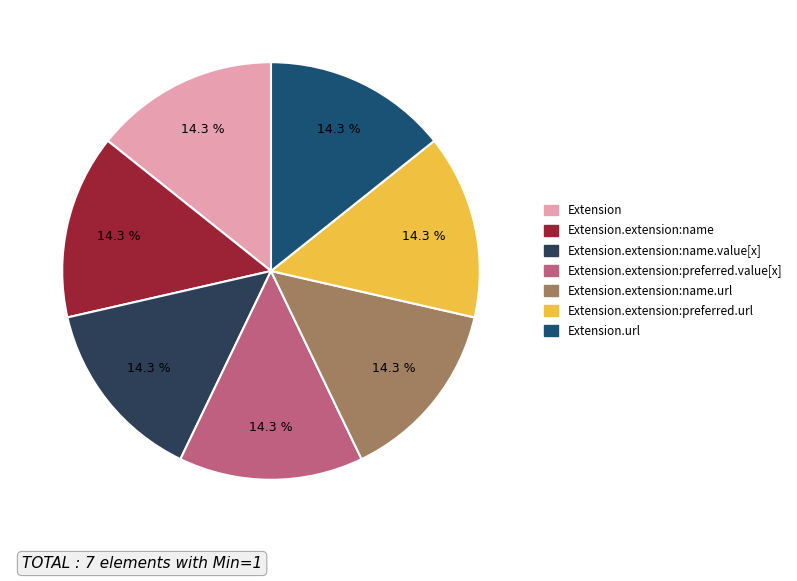

To the nearest percent, what is the average slice percentage?

14%